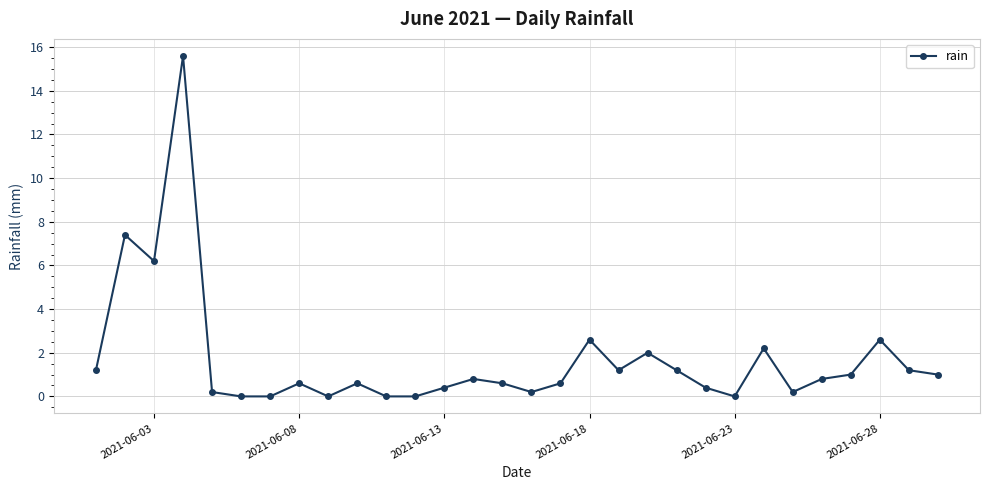

How many distinct data groups are displayed?

1